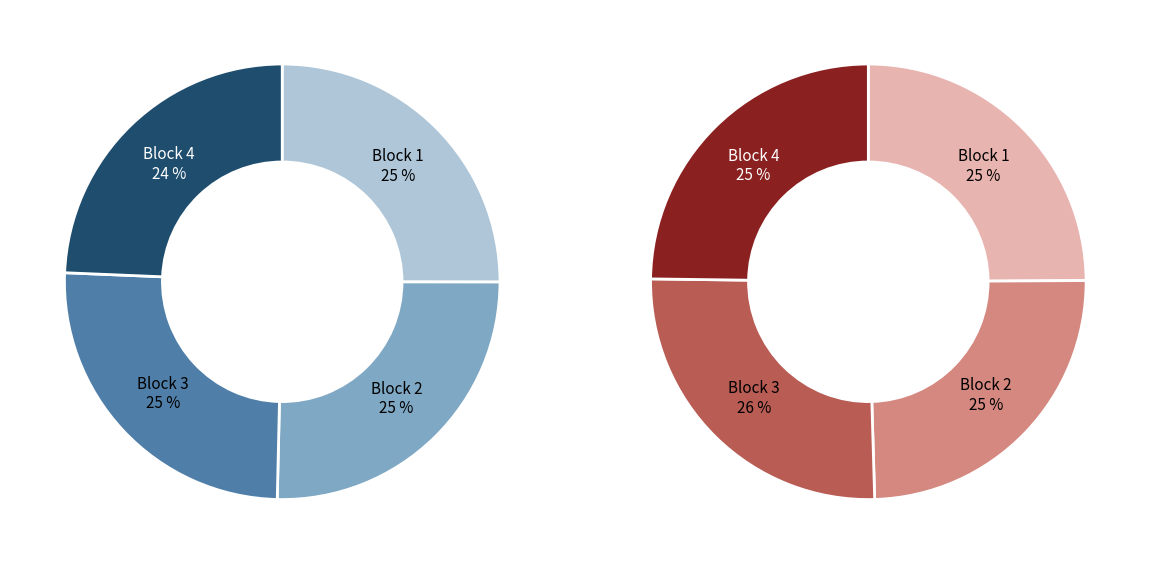

Does Block 2 represent more than half of the total?

No